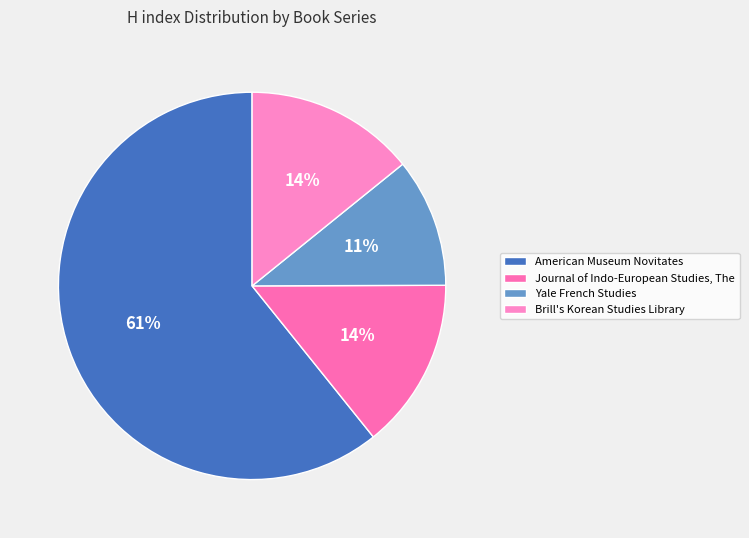

To the nearest percent, what is the average slice percentage?

25%